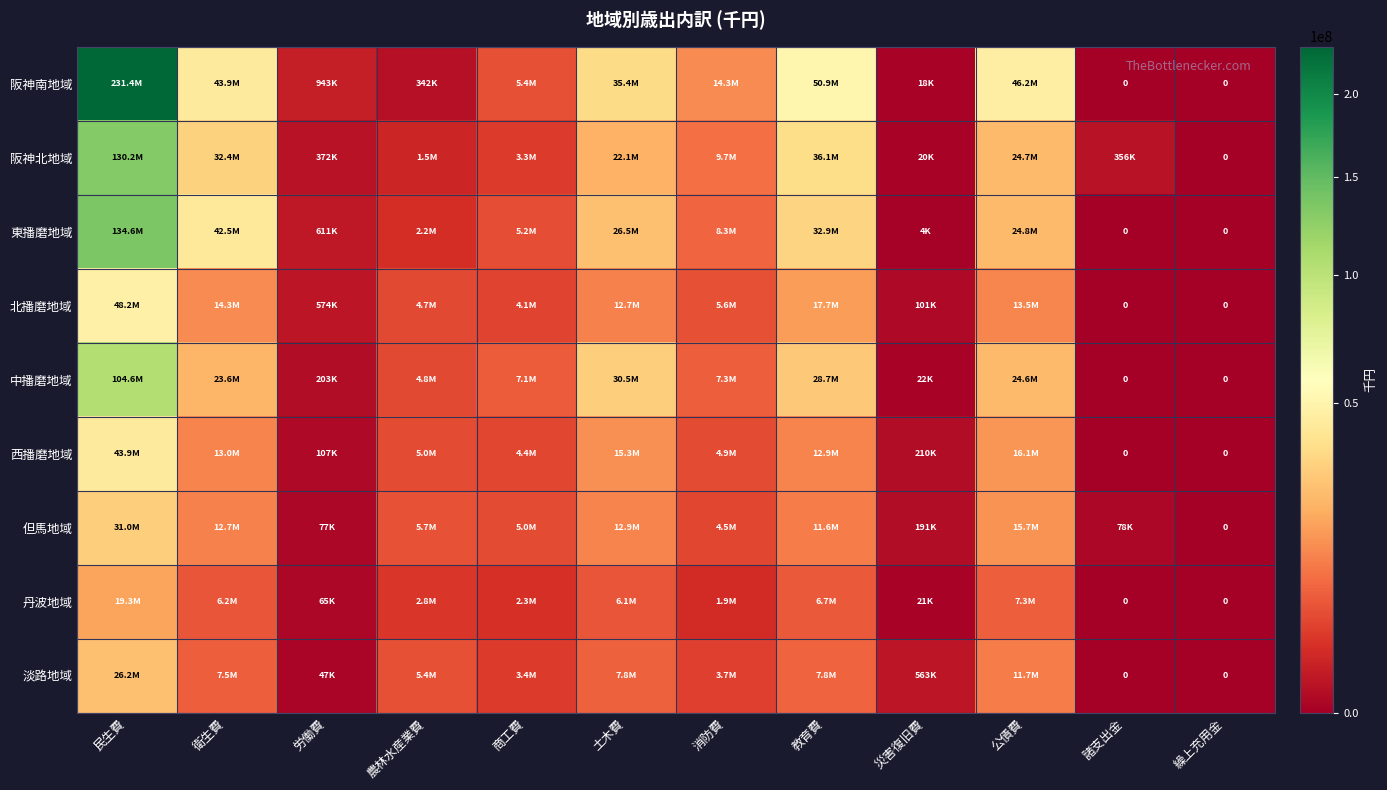

What is the difference between the 北播磨地域 values at 消防費 and 土木費?

7101619